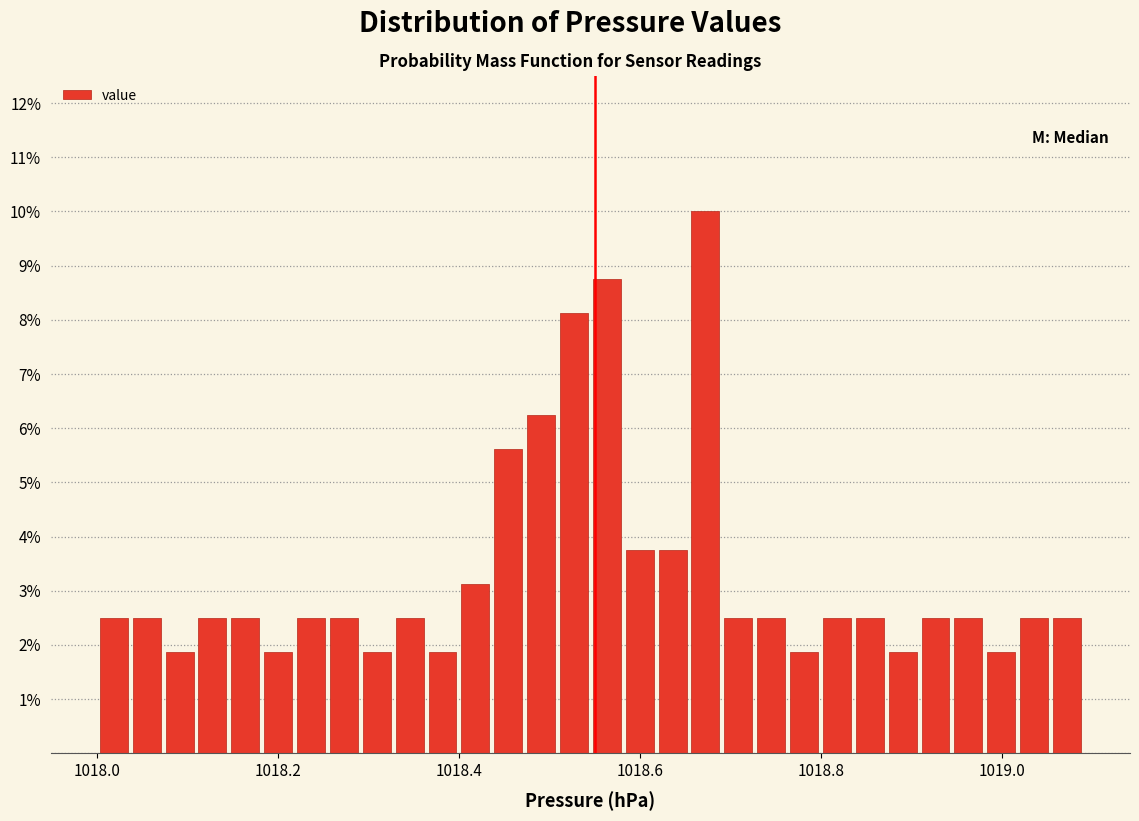

Read against the x-axis, roughly where is the centre of the tallest bar?

1018.68